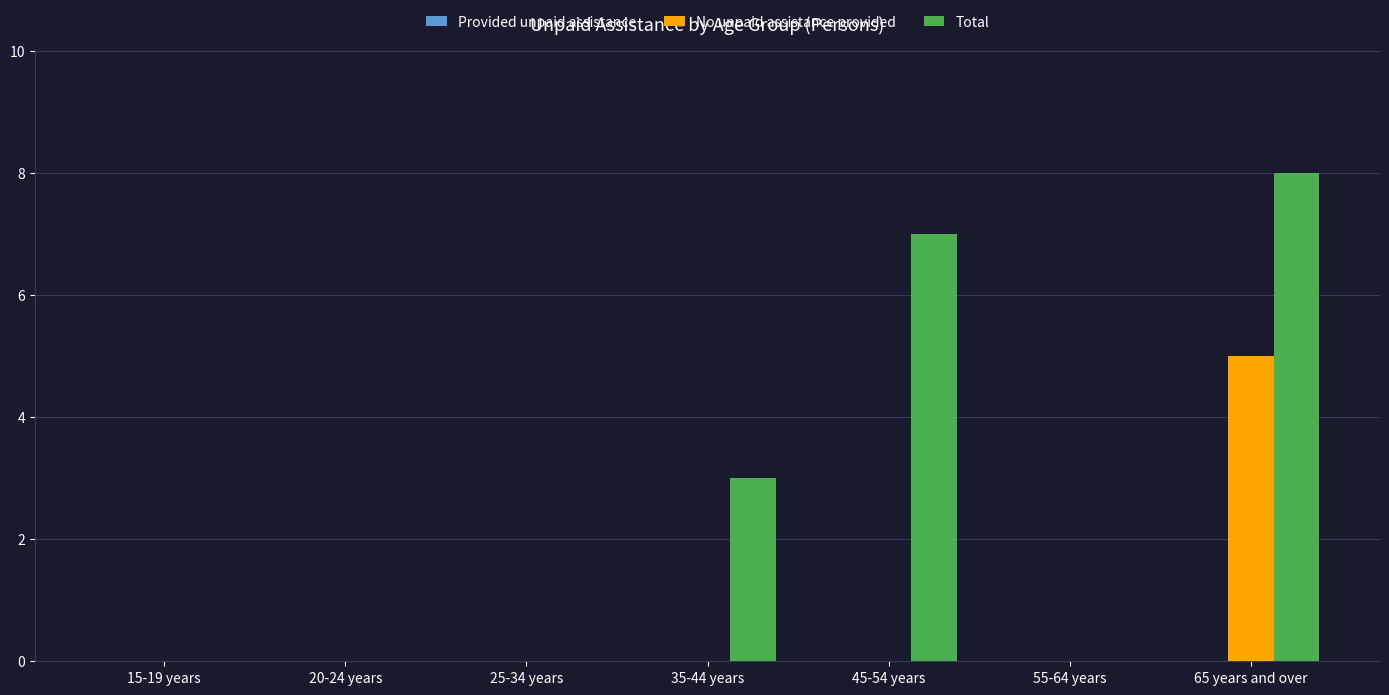

Are the bars horizontal?

No